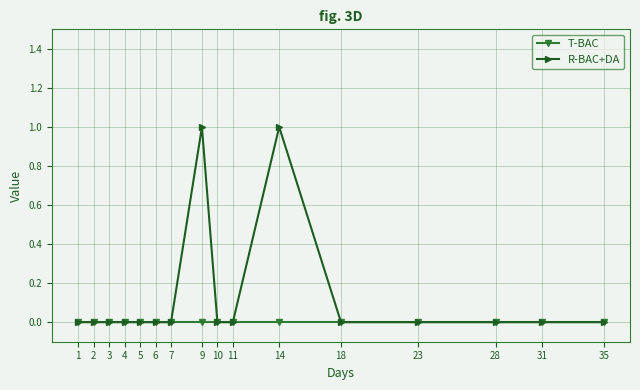

What are all the series names shown in the legend?

T-BAC, R-BAC+DA